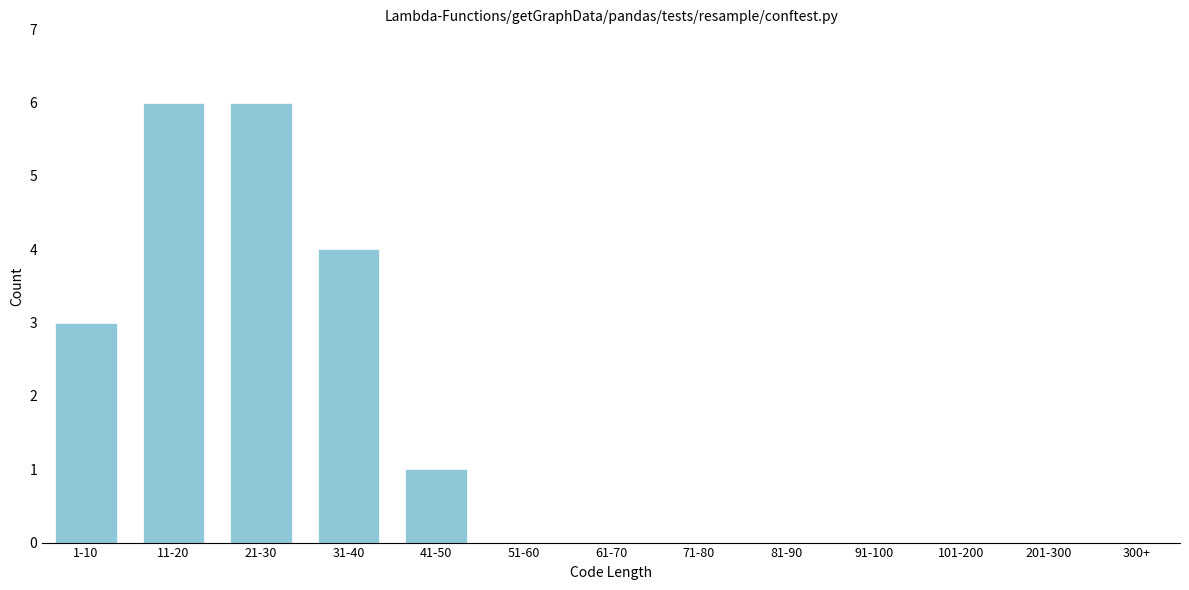

Reading left to right, list all the values displayed in this chart.

1-10=3	11-20=6	21-30=6	31-40=4	41-50=1	51-60=0	61-70=0	71-80=0	81-90=0	91-100=0	101-200=0	201-300=0	300+=0